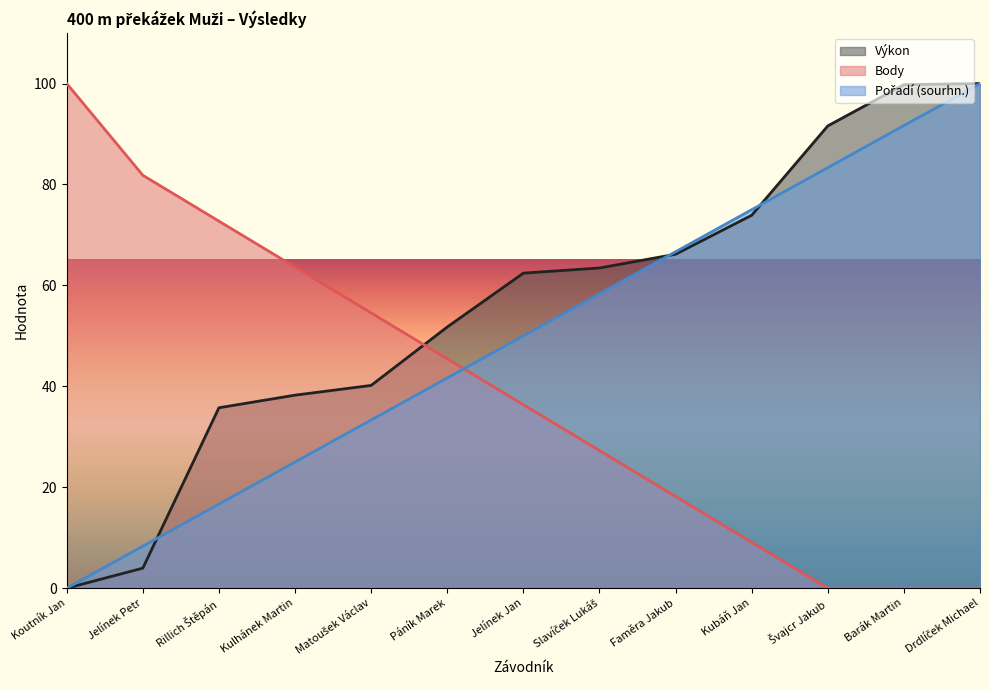

The Výkon series shows 139.2 at Barák Martin. True or false?

False